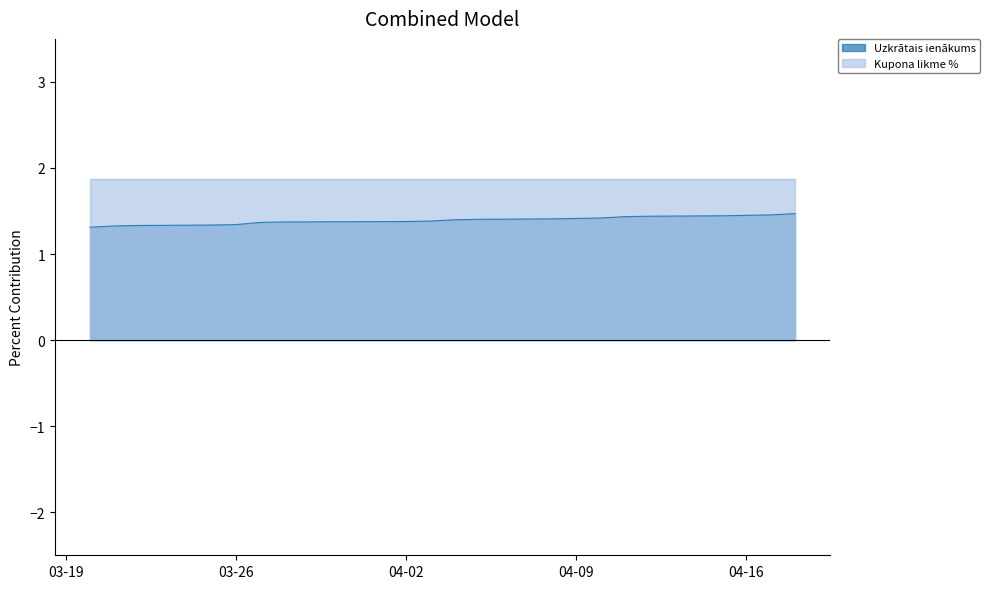

Does the chart have visible grid lines?

No